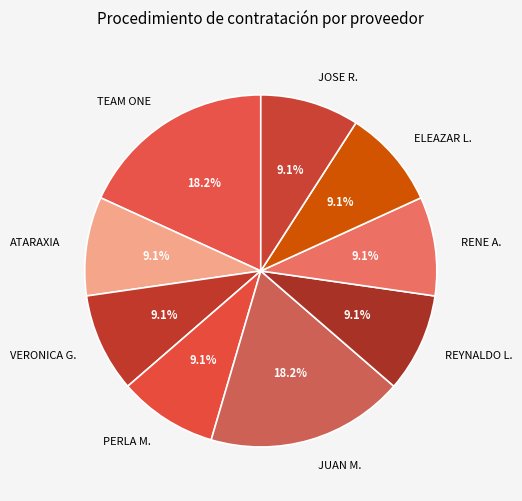

Does RENE A. represent more than half of the total?

No